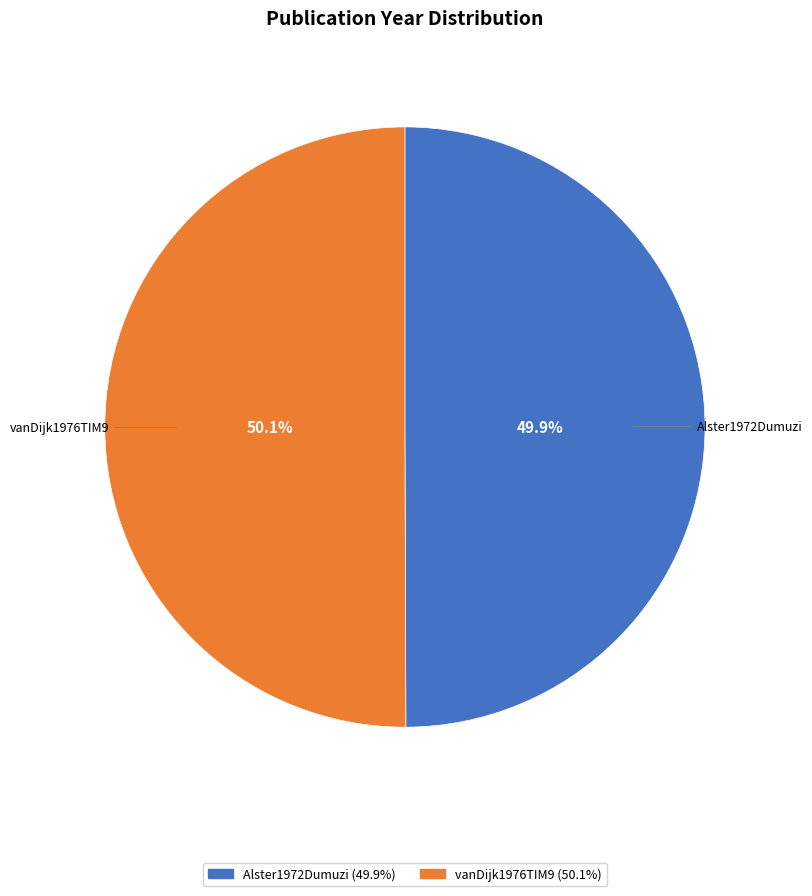

Approximately how many times larger is the value at Alster1972Dumuzi compared to vanDijk1976TIM9?

1.0